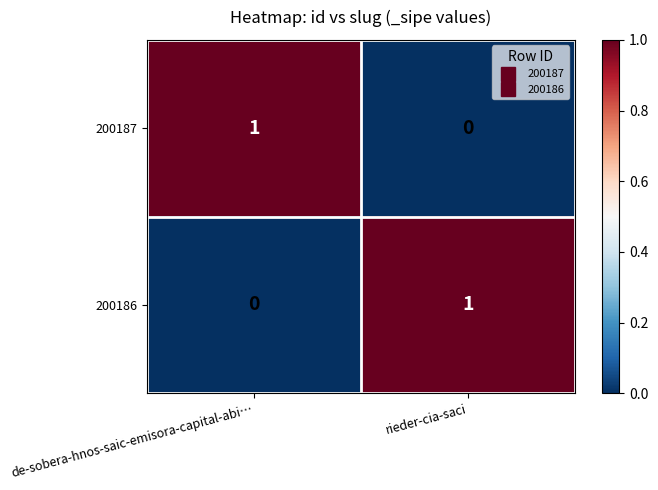

Reading right to left, extract all data points from this chart.

200187: 0	1
200186: 1	0